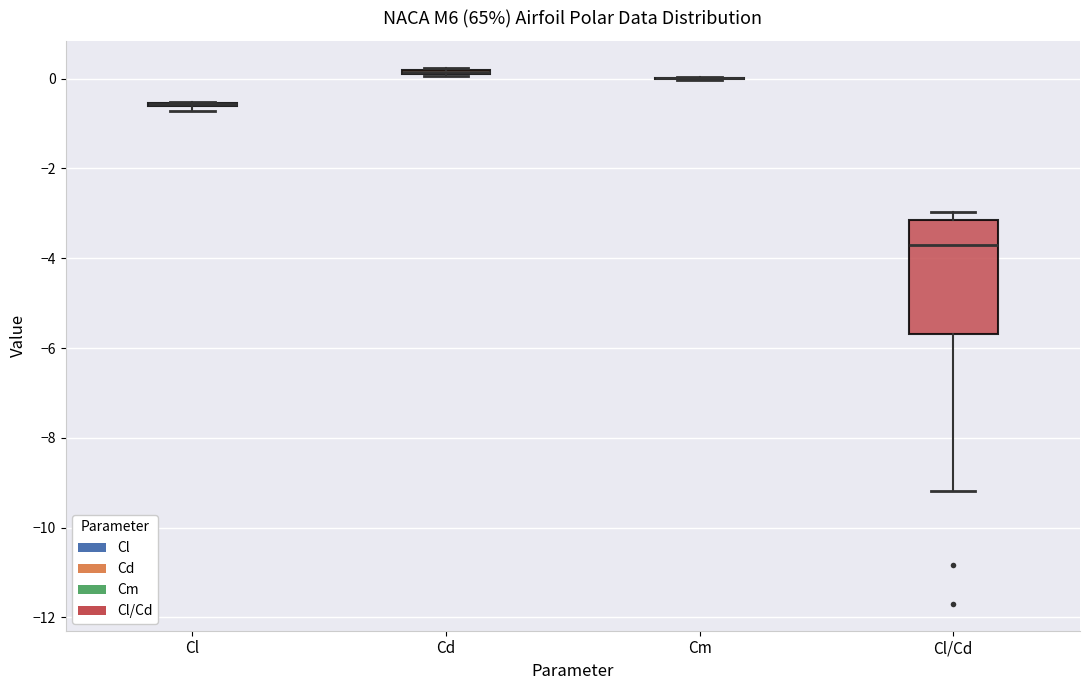

Comparing the boxes themselves (not the whiskers), which one is the tallest?

Cl/Cd